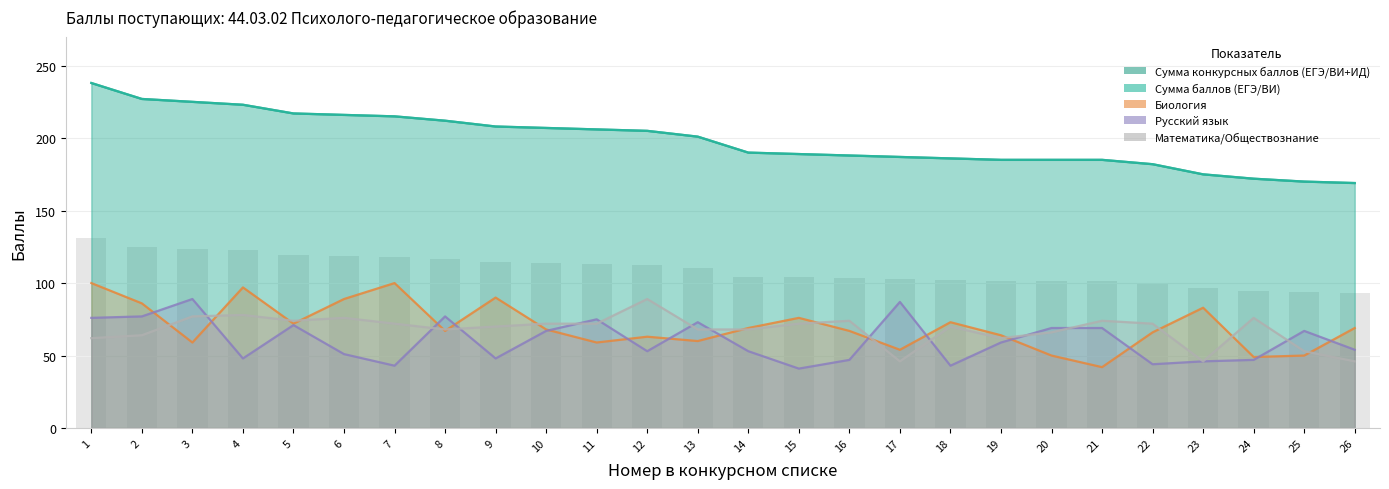

Does the chart contain any negative values?

No